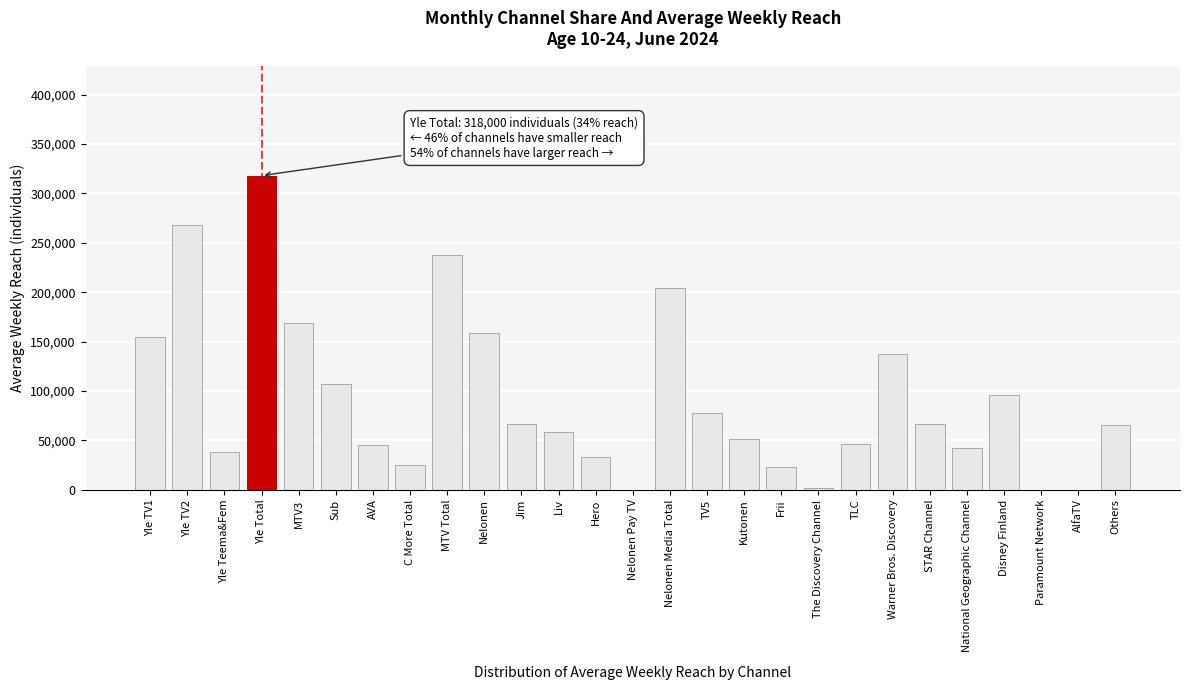

Which has a higher value, Yle Teema&Fem or Disney Finland?

Disney Finland